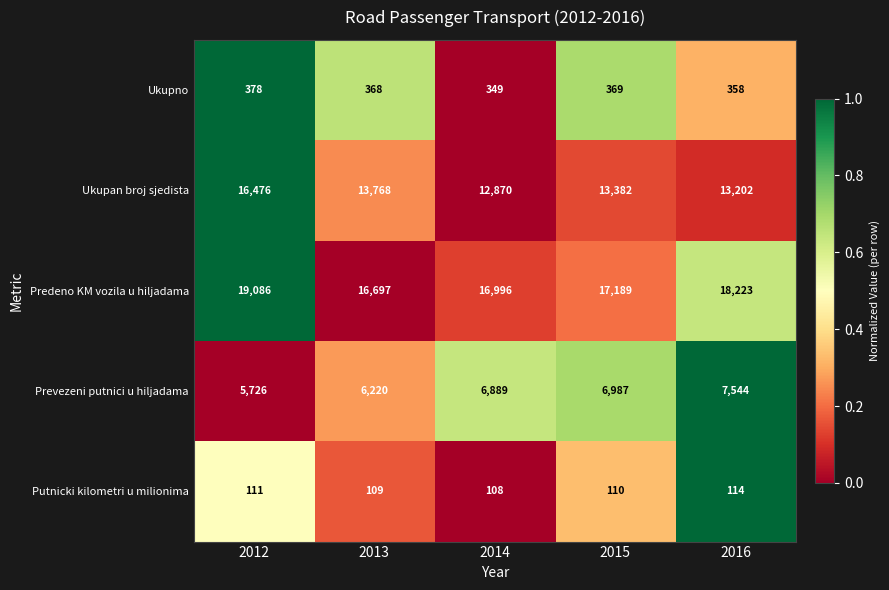

Read the Ukupno value at 2012, to the nearest 10.

380